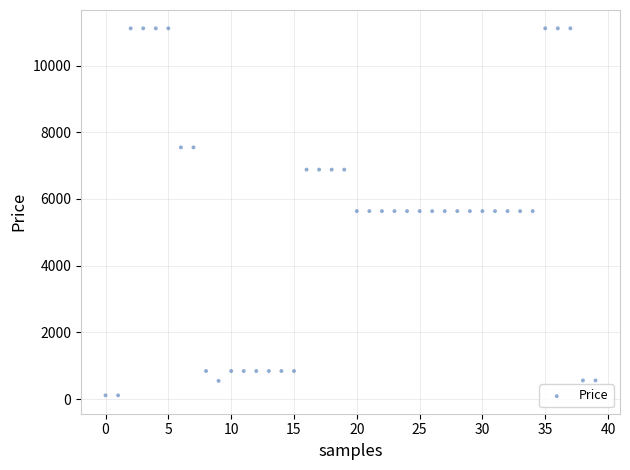

What is the range of Y values (max minus min)?

11000.2